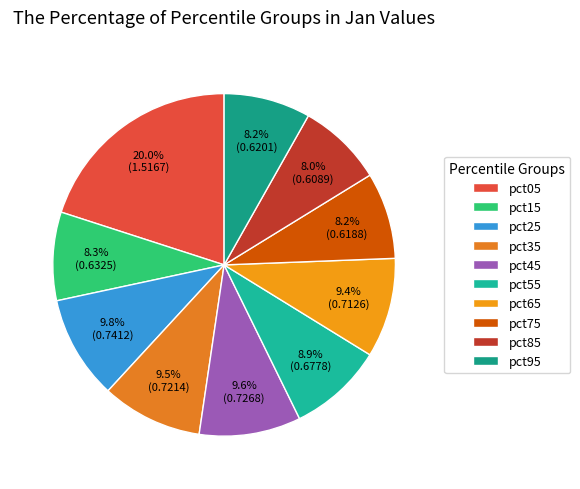

What is the largest slice in the pie chart?

pct05